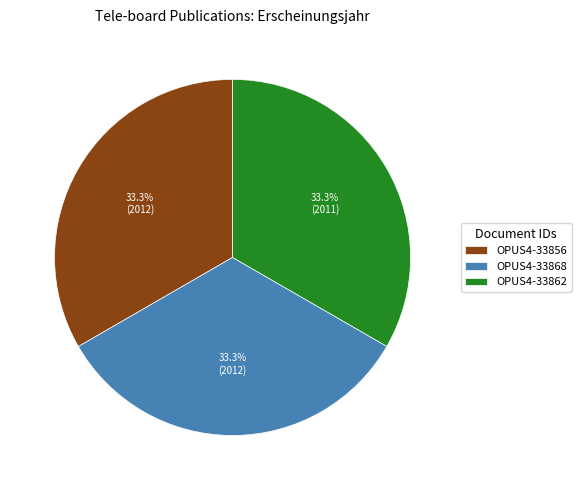

Approximately how many times larger is the value at OPUS4-33862 compared to OPUS4-33856?

1.0